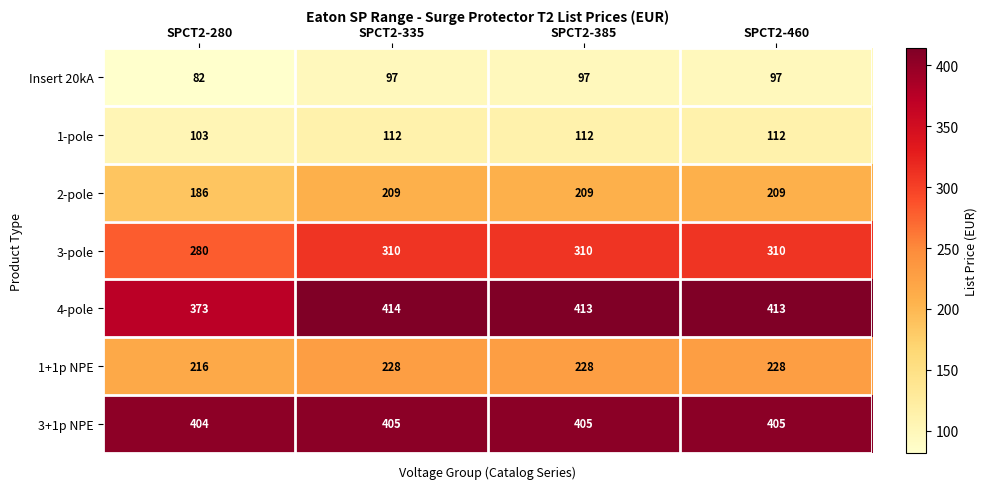

Which series has the largest total across all categories?

3+1p NPE